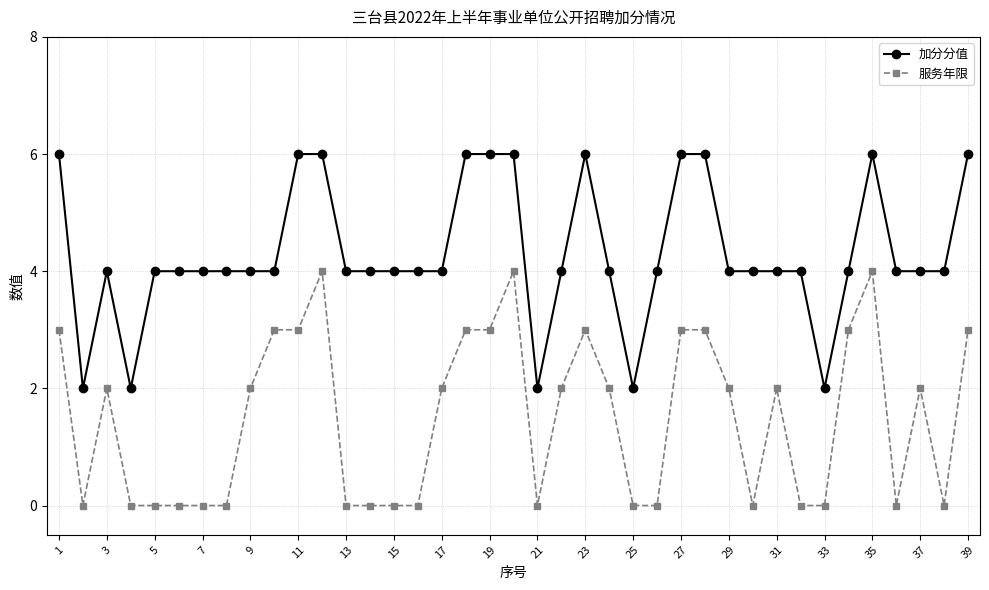

How many data points does each series have?

39